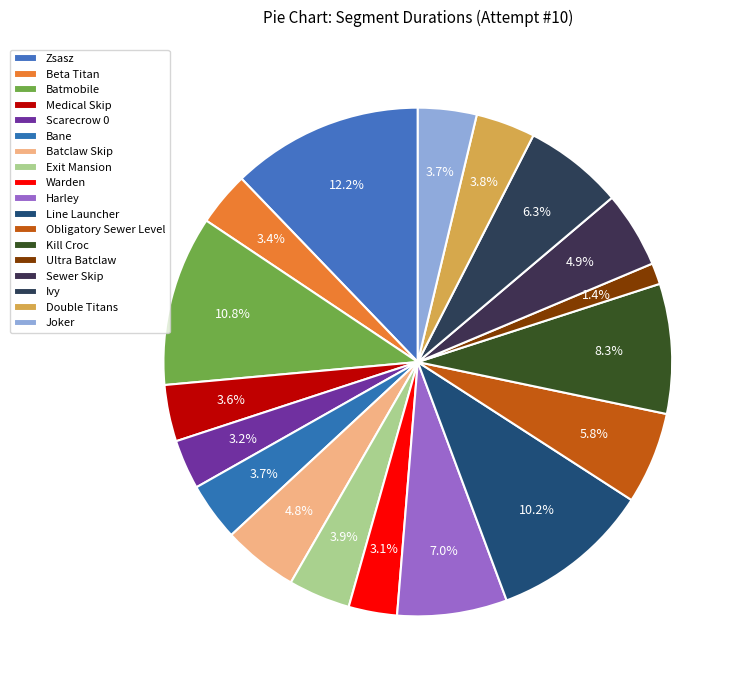

How many slices are in this pie chart?

18